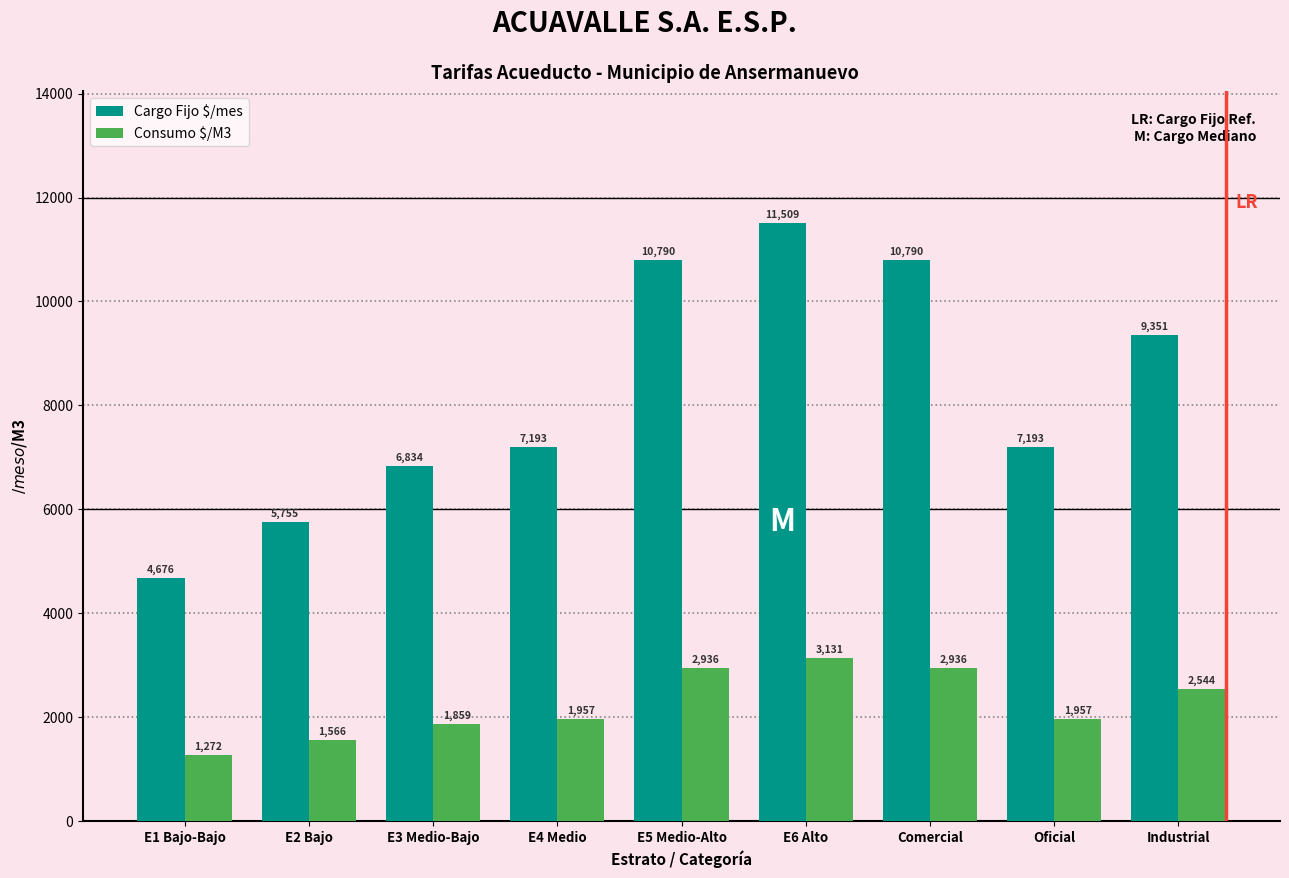

What is the average value of the Consumo $/M3 series?

2239.8